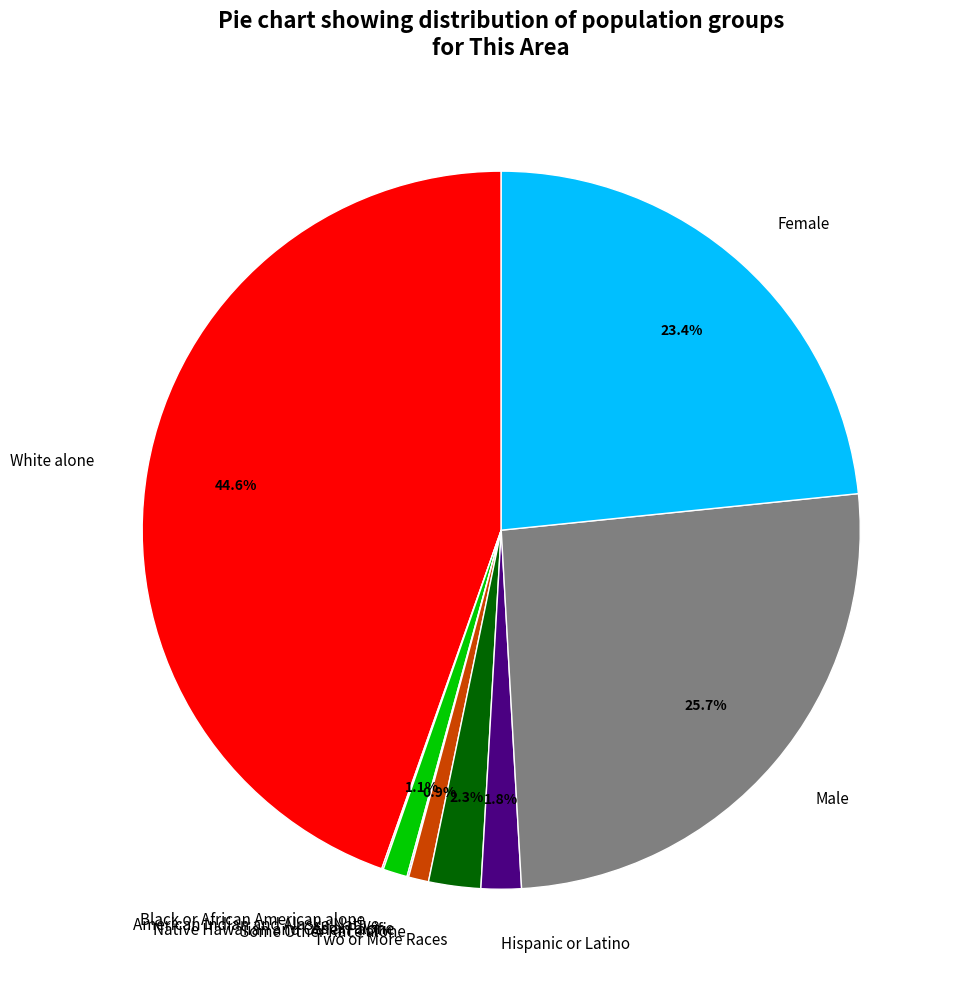

Is there any slice that represents more than half of the pie?

No